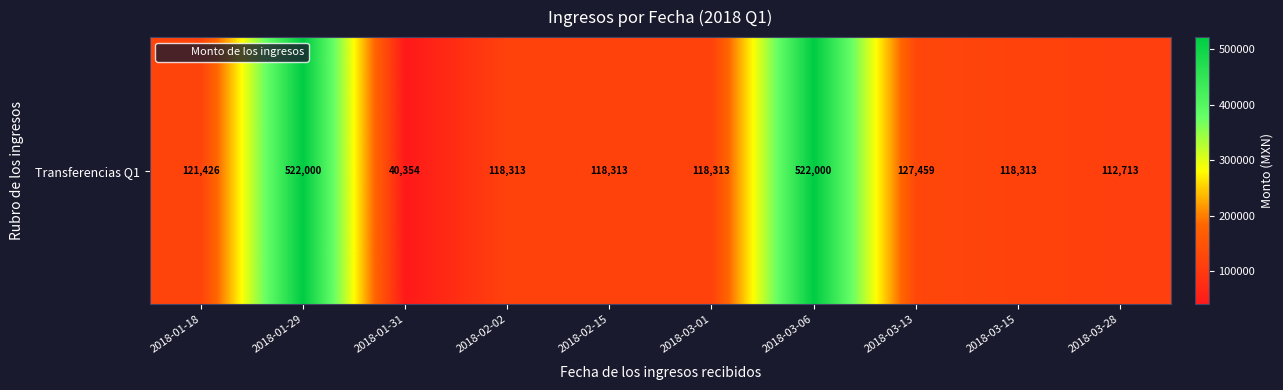

The value at 2018-02-15 is 118312.6. True or false?

True